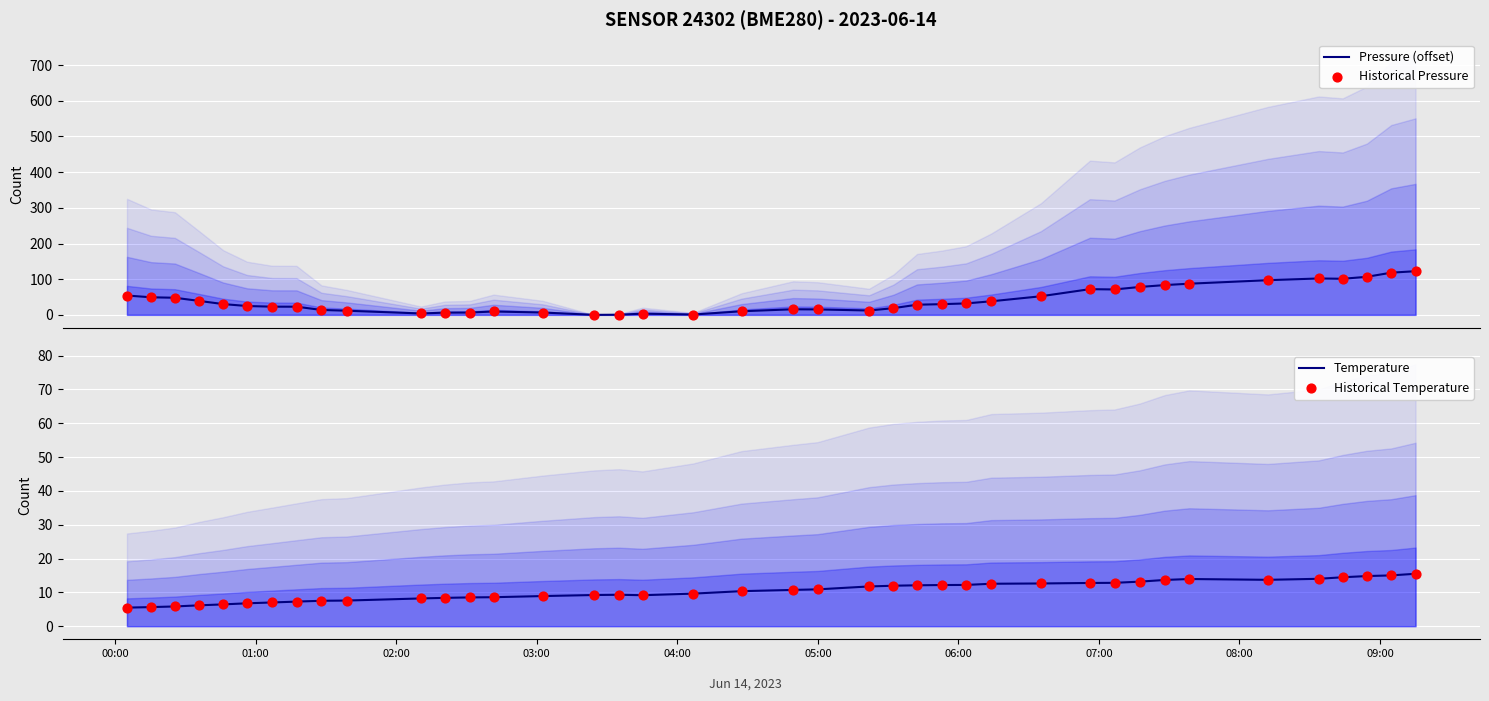

Which series has the largest Y range (max minus min)?

Pressure (offset)